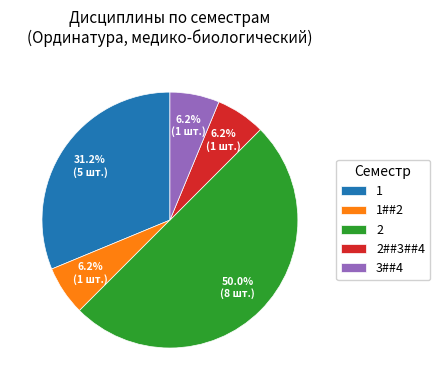

To the nearest percent, what is the average slice percentage?

20%